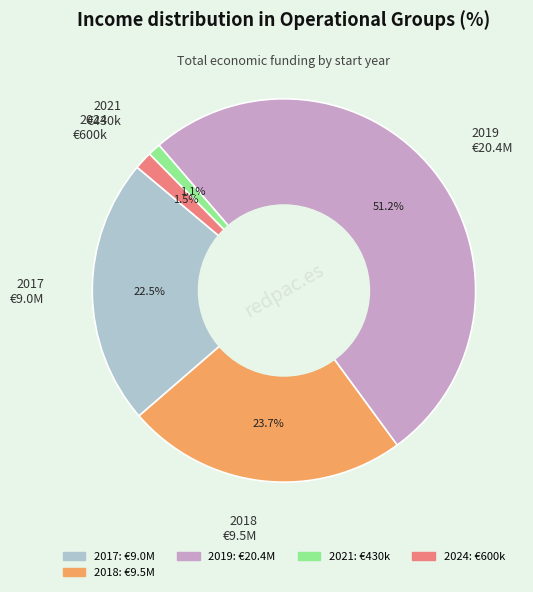

Which slice represents more than half of the pie?

2019 €20.4M